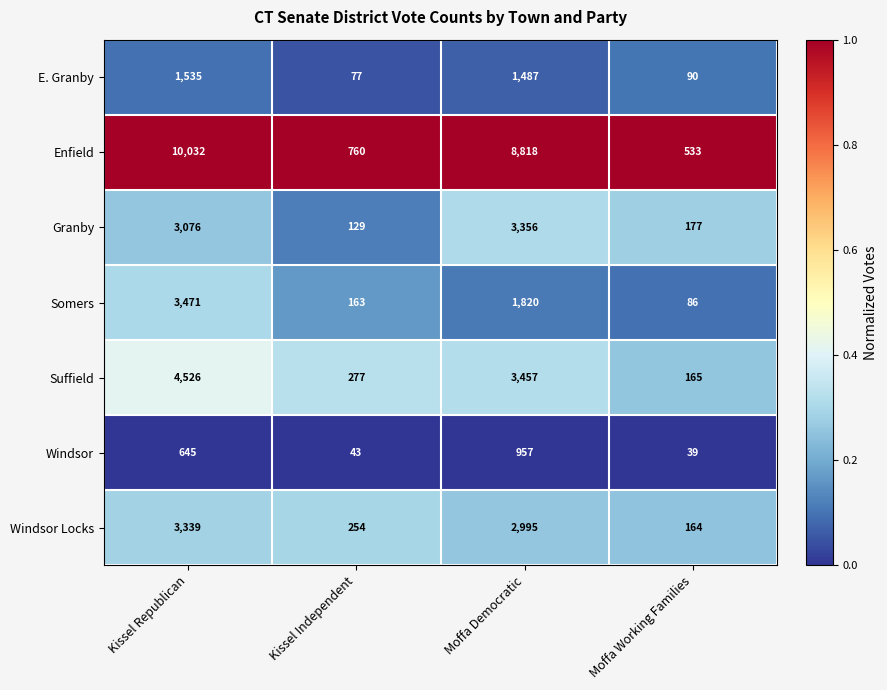

Reading right to left, transcribe all the data shown in this chart.

E. Granby: 90	1487	77	1535
Enfield: 533	8818	760	10032
Granby: 177	3356	129	3076
Somers: 86	1820	163	3471
Suffield: 165	3457	277	4526
Windsor: 39	957	43	645
Windsor Locks: 164	2995	254	3339